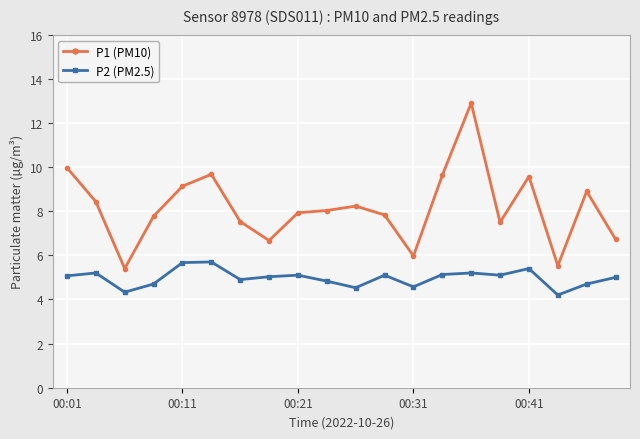

Which series has the largest range (max minus min)?

P1 (PM10)